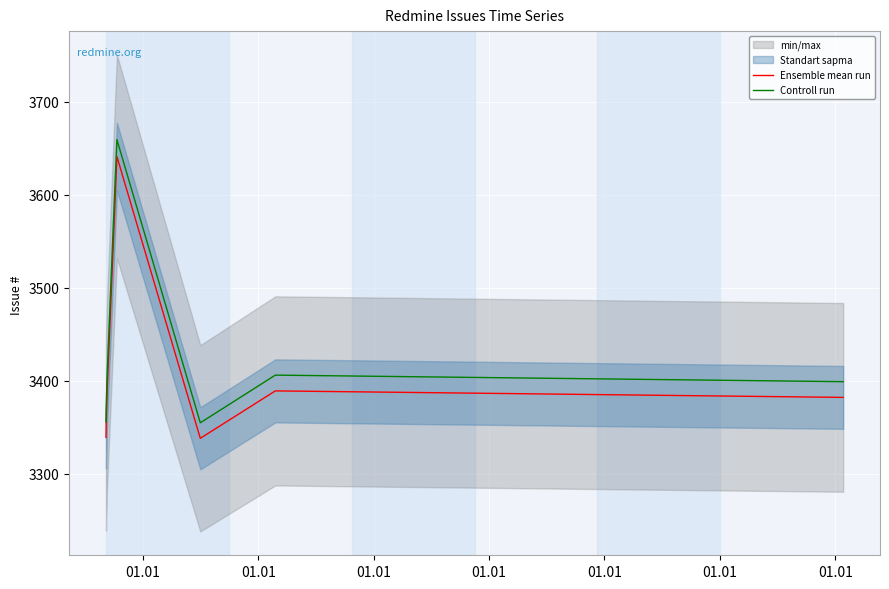

True or false: Controll run and Ensemble mean run cross at least once.

False